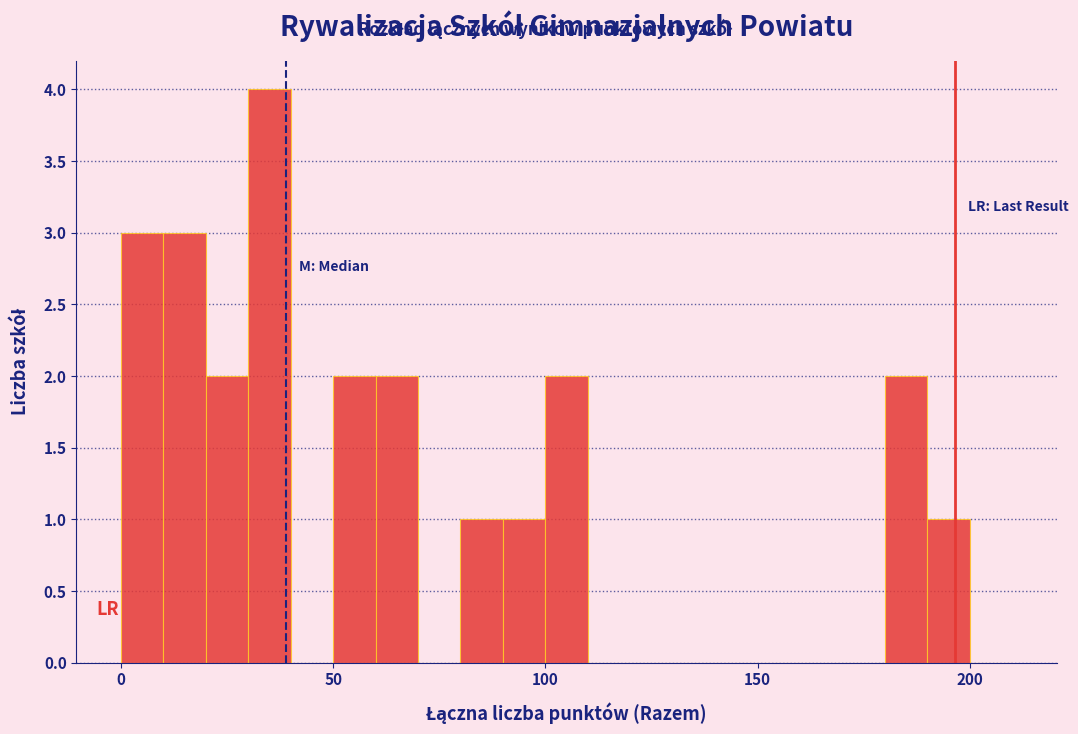

Around what value on the x-axis is the tallest bar? Give the approximate position of its centre, as read against the axis.

35